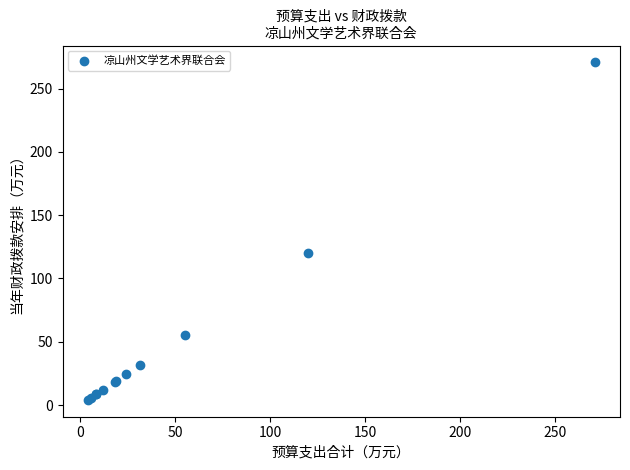

What Y value in the scatter plot is closest to 137?

120.0